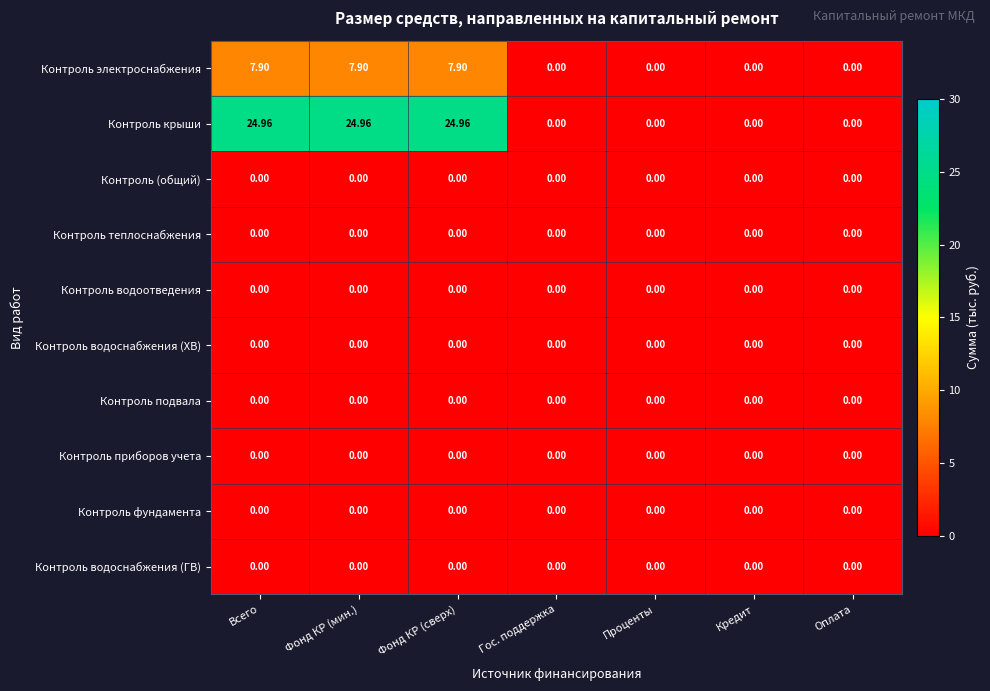

Which series has the largest range (max minus min)?

Контроль крыши